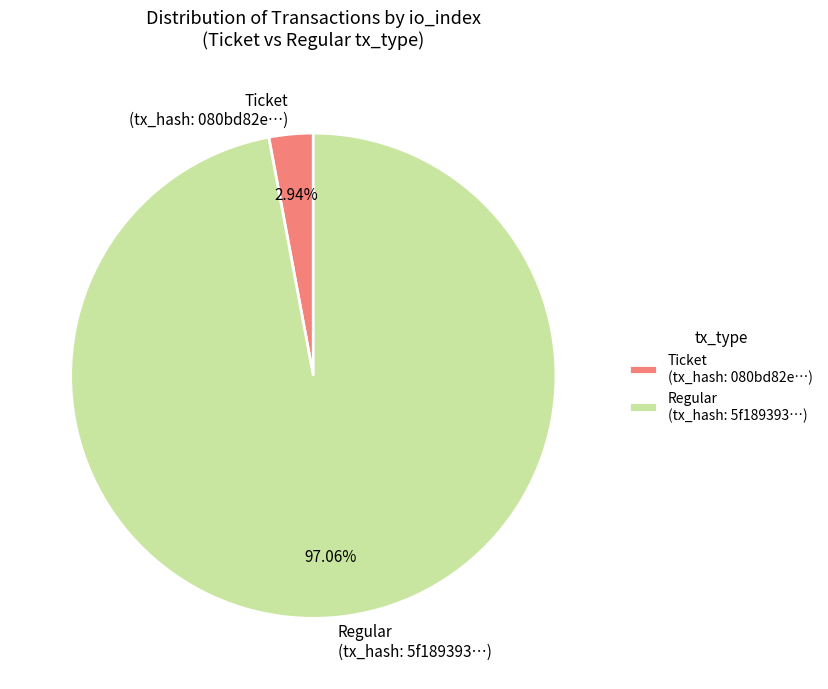

Do Ticket (tx_hash: 080bd82e…) and Regular (tx_hash: 5f189393…) together represent more than half of the pie?

Yes